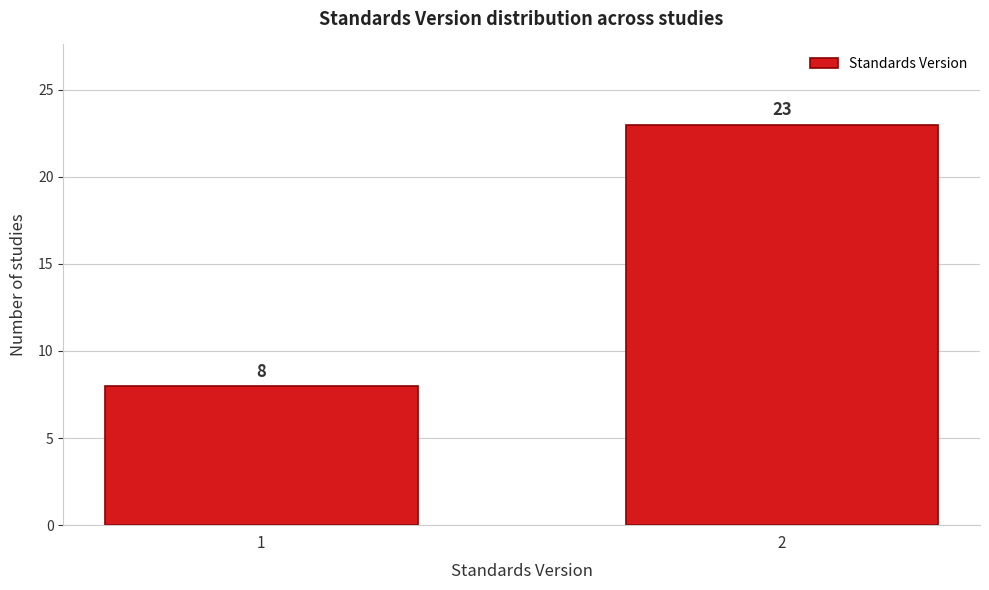

Reading right to left, extract all data points from this chart.

23	8